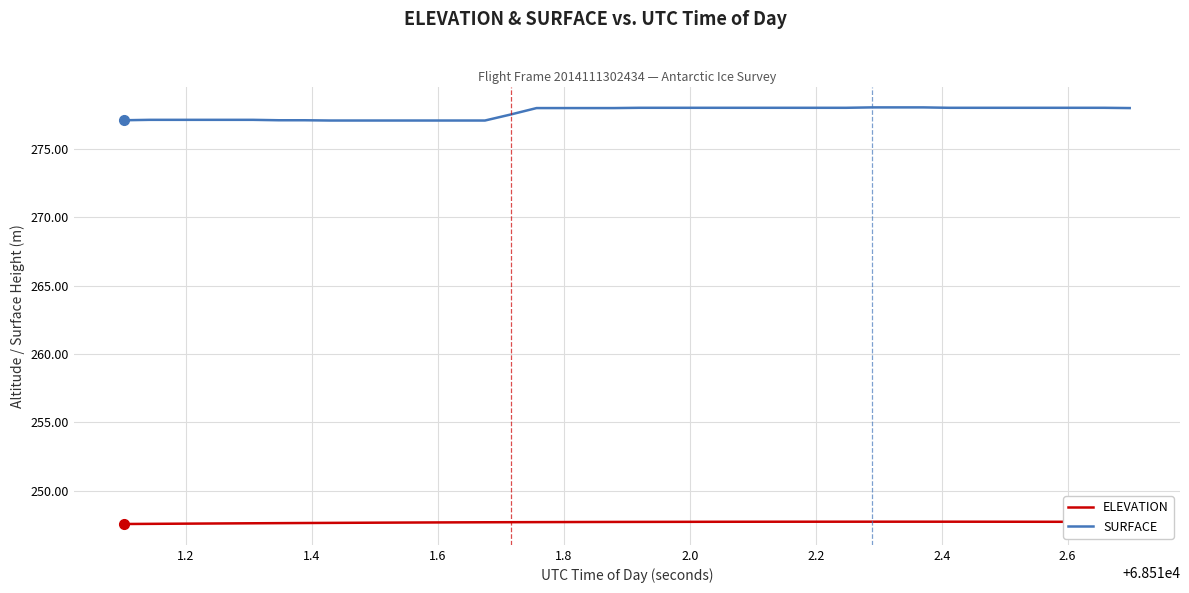

What is the maximum value shown in the chart?

278.0